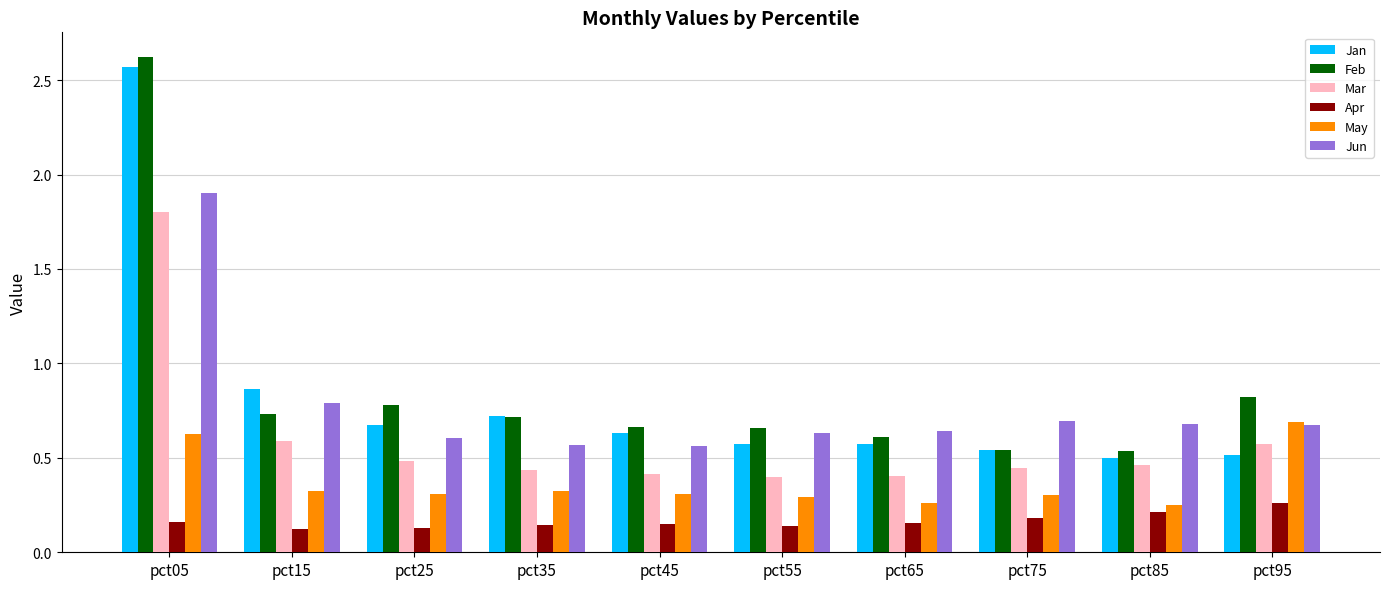

Is the value of May at pct55 greater than the value of Feb at pct45?

No